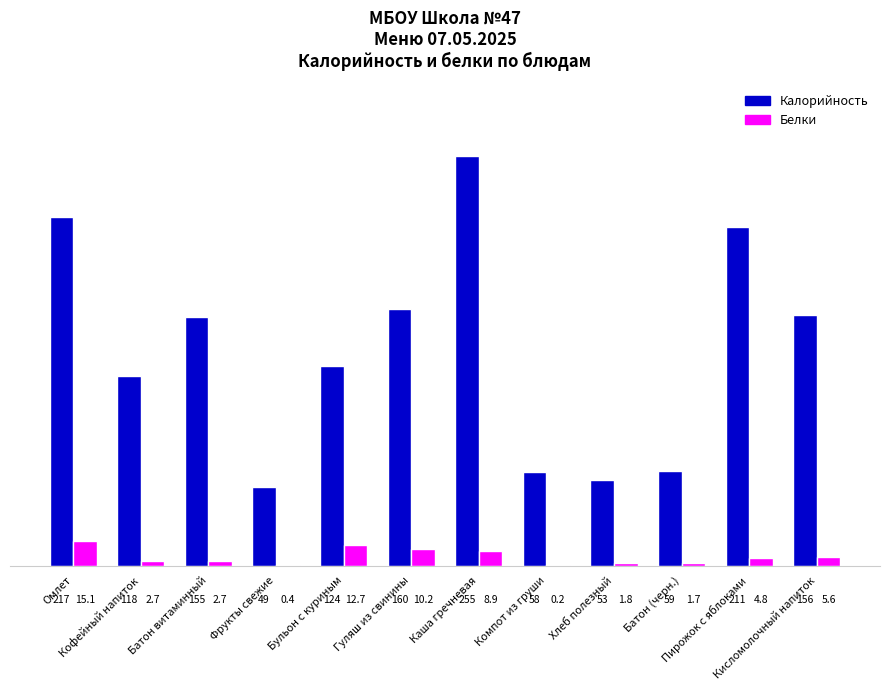

Which series has the largest total across all categories?

Калорийность